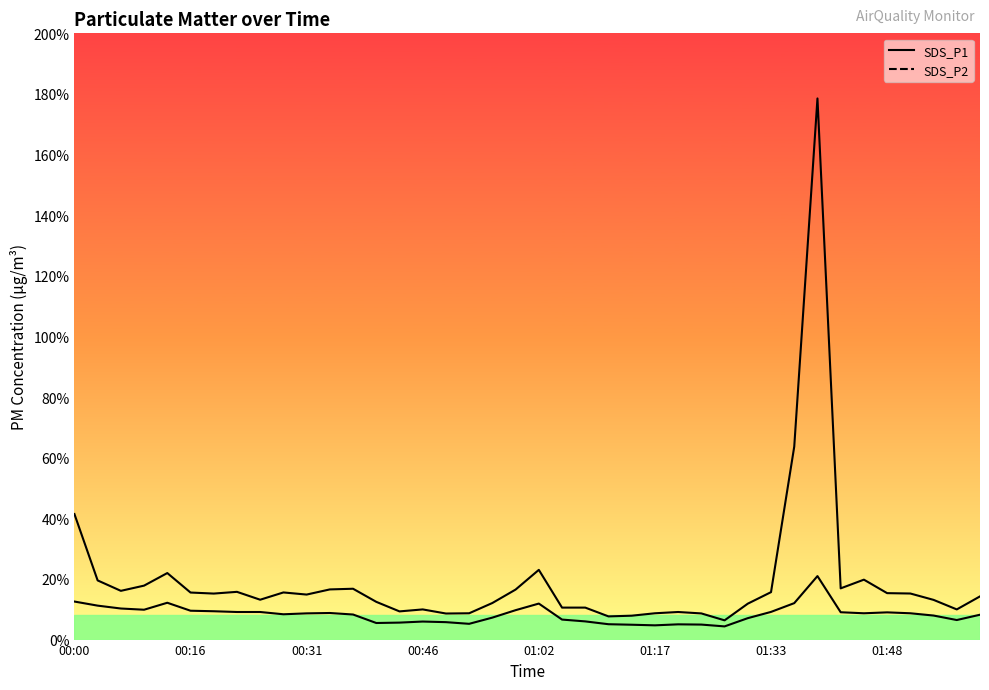

What is the minimum value for SDS_P1 line?

6.3